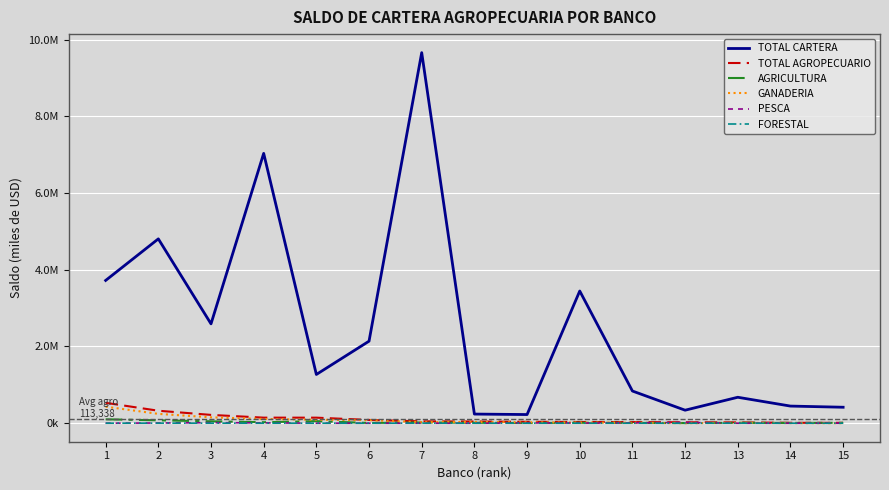

Is this an area chart (filled region under the line)?

No